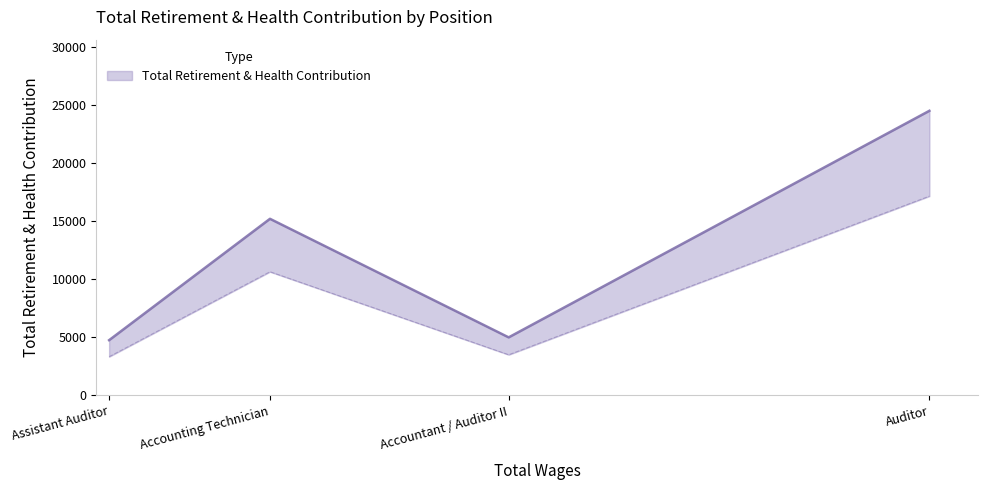

Count the number of categories in the chart.

4